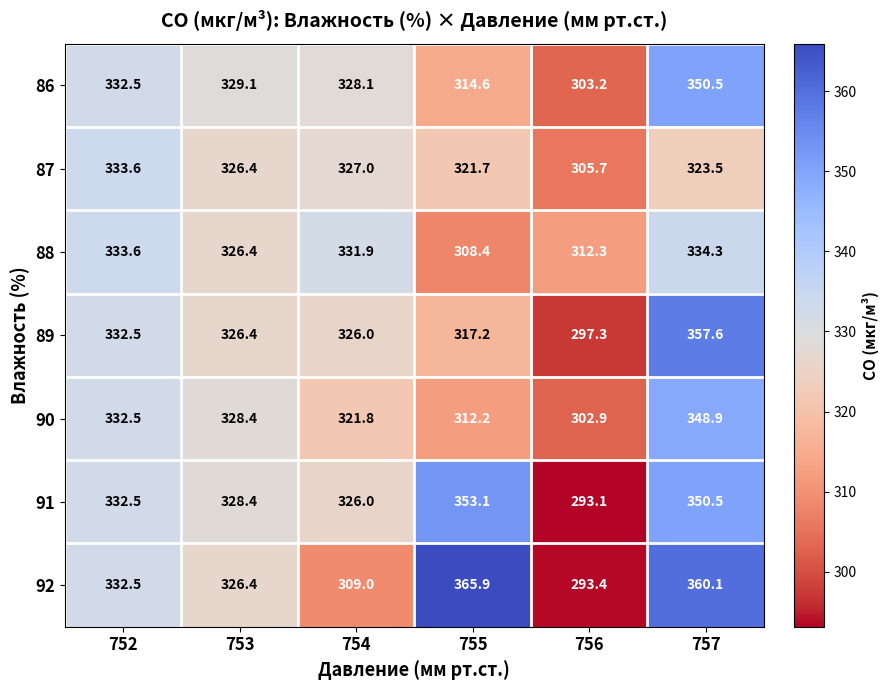

How many series are shown in this chart?

7